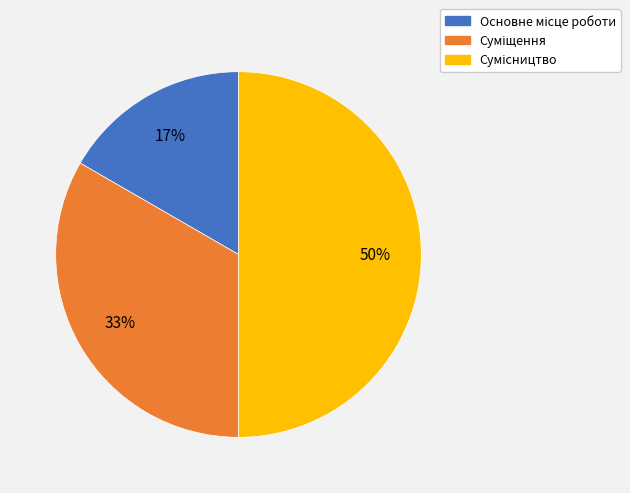

To the nearest percent, what is the average slice percentage?

33%